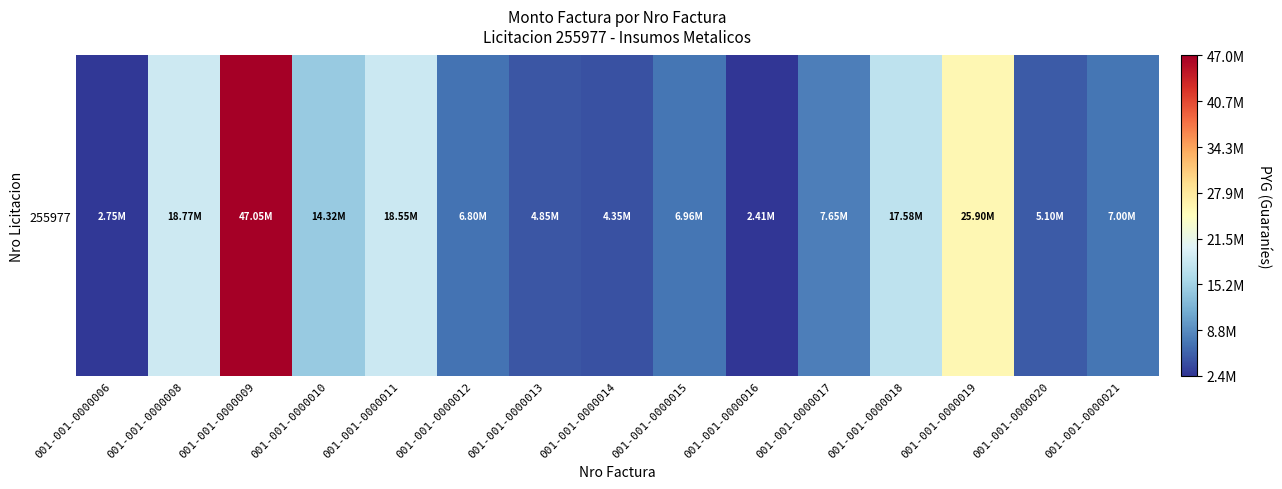

Reading right to left, transcribe all the data shown in this chart.

7000000	5100000	25900000	17580000	7650000	2410000	6960000	4350000	4850000	6800000	18550000	14325000	47050000	18775000	2755000